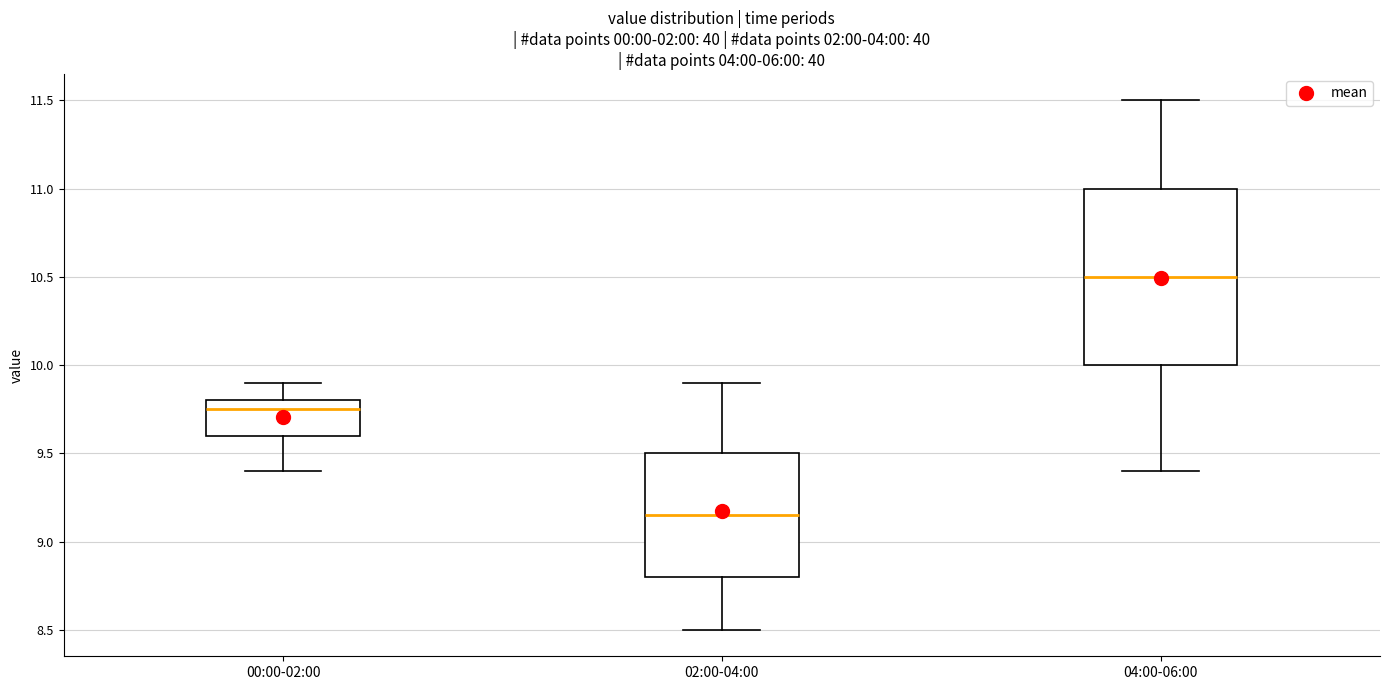

Reading left to right, read every box against the y-axis: the position of its median line, the range the box covers, and the ends of its whiskers. The values are not printed on the chart, so give them approximately, as read against the axis.

00:00-02:00: median 9.75, box 9.60 to 9.80, whiskers 9.40 to 9.90
02:00-04:00: median 9.15, box 8.80 to 9.50, whiskers 8.50 to 9.90
04:00-06:00: median 10.50, box 10.00 to 11.00, whiskers 9.40 to 11.50